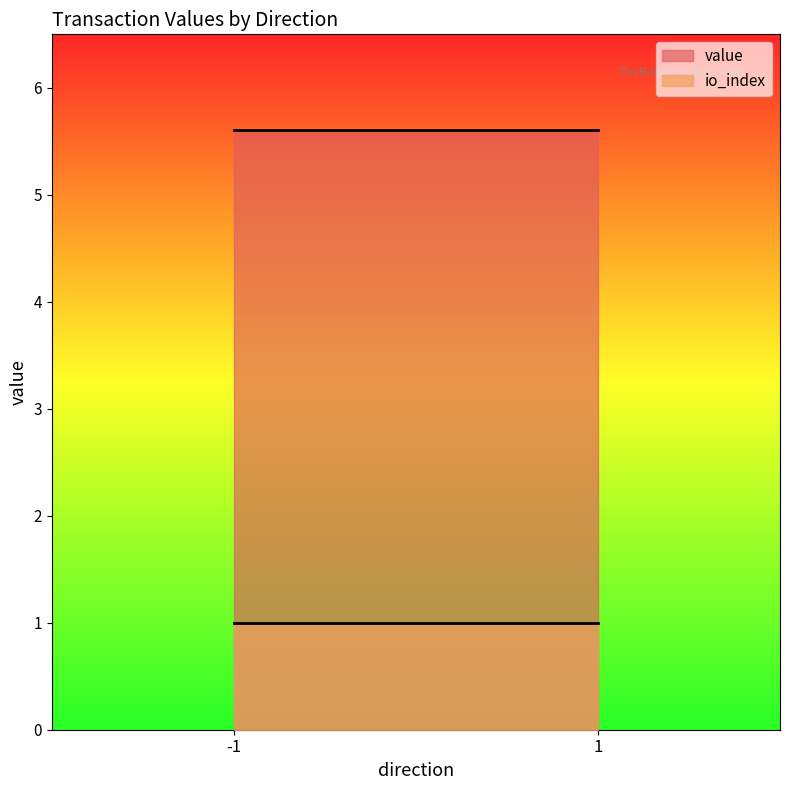

What is the difference between the second highest and second lowest values in the io_index series?

0.0